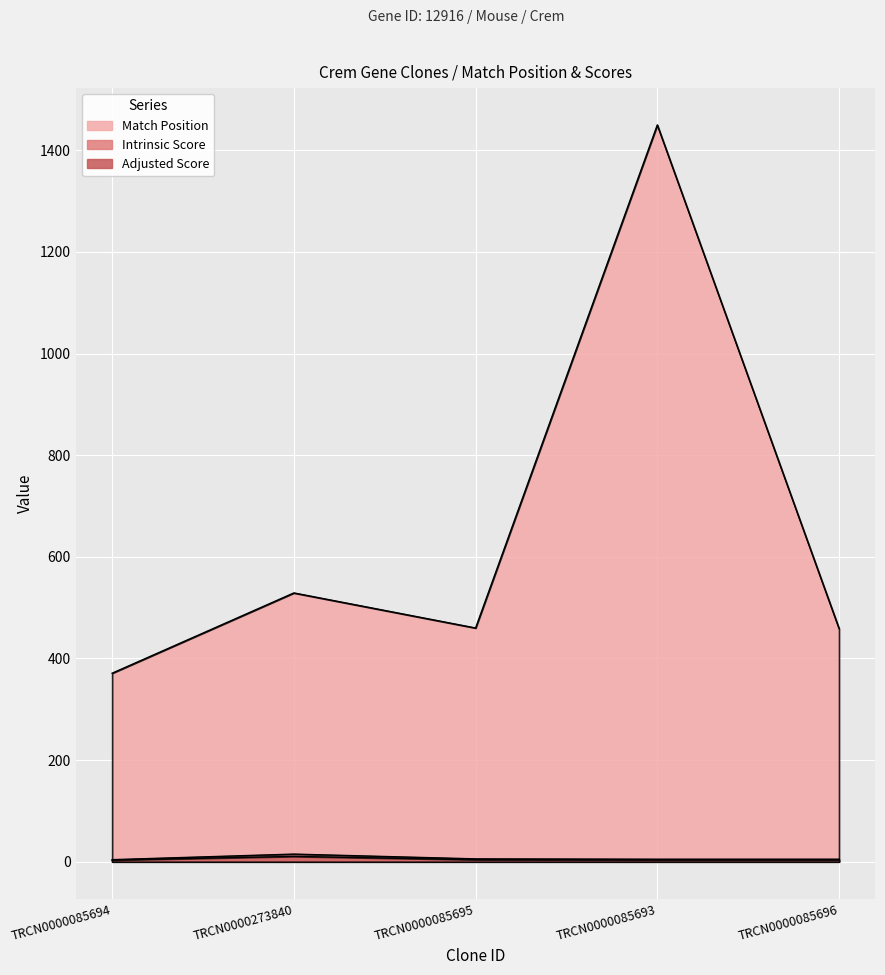

True or false: Match Position and Intrinsic Score cross at least once.

False